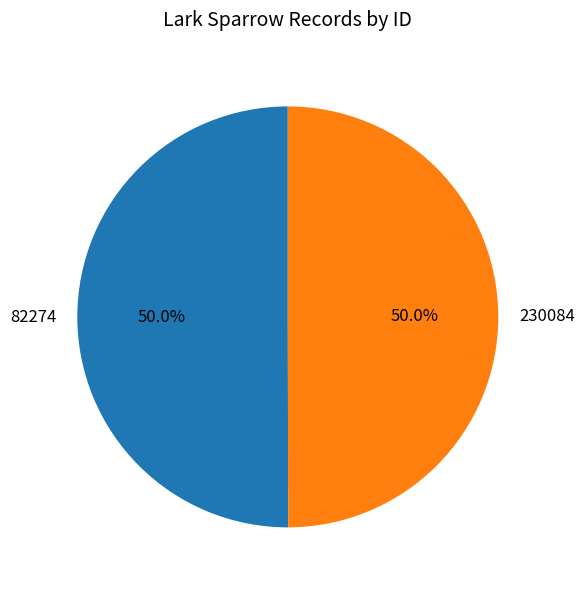

How many segments does this pie chart have?

2